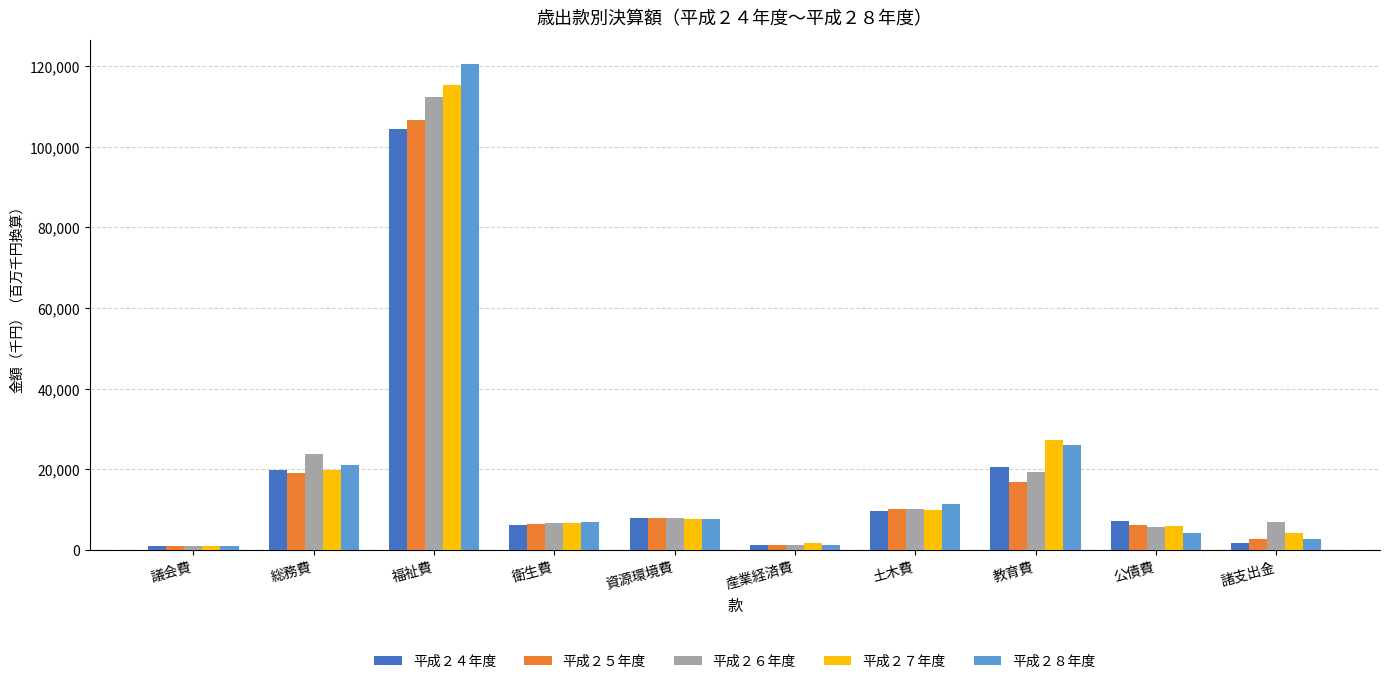

Are the bars grouped side by side (vs. stacked)?

Yes